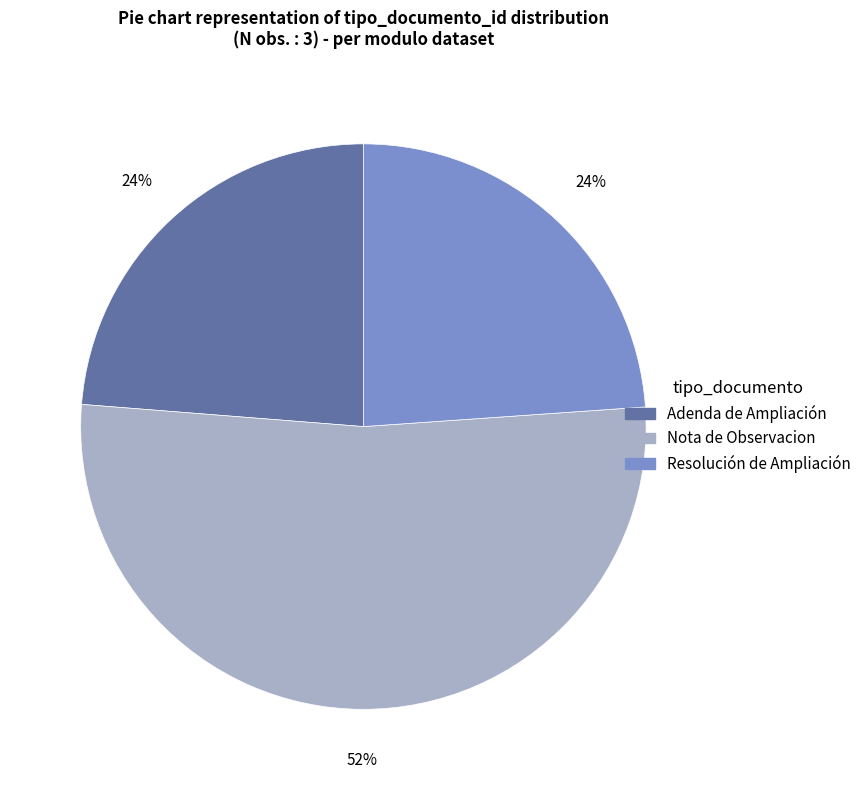

What is the largest slice in the pie chart?

Nota de Observacion